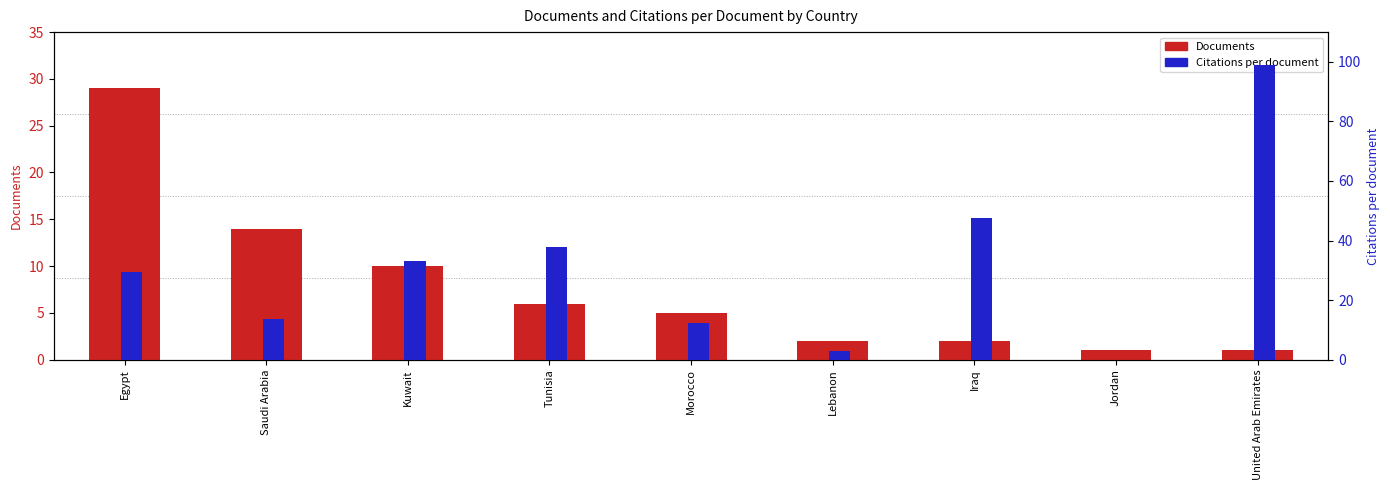

At how many categories does at least one series exceed 39?

2